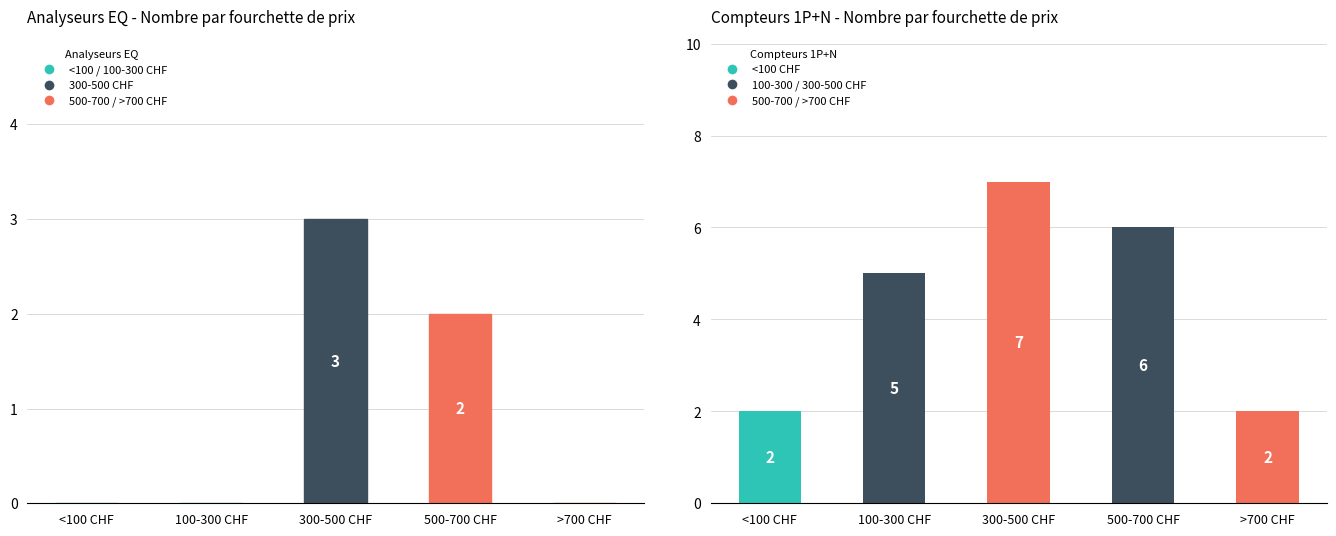

Which series has the largest range (max minus min)?

Compteurs 1P+N